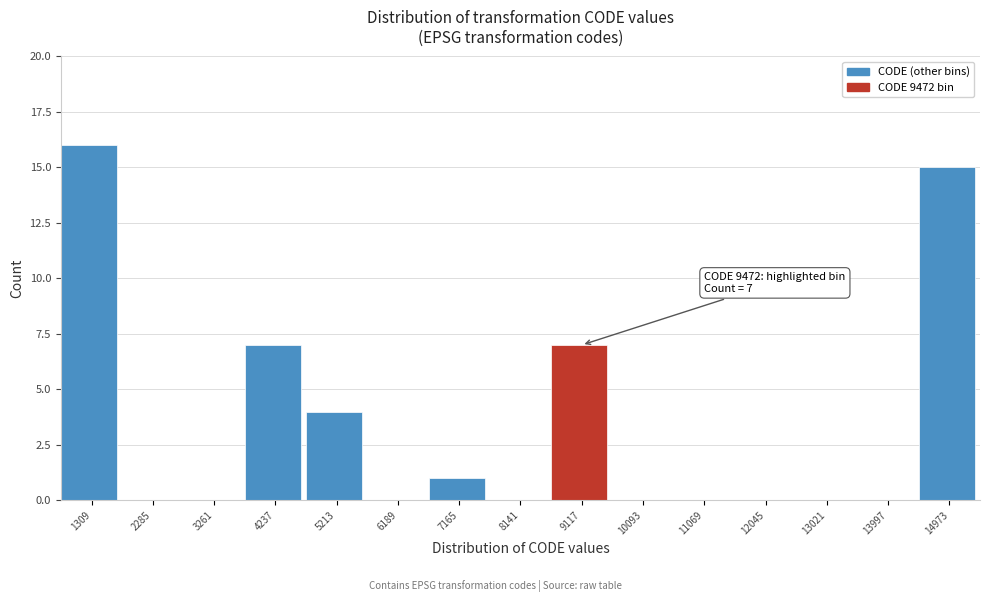

Reading right to left, transcribe all the data shown in this chart.

14973=15	13997=0	13021=0	12045=0	11069=0	10093=0	9117=7	8141=0	7165=1	6189=0	5213=4	4237=7	3261=0	2285=0	1309=16